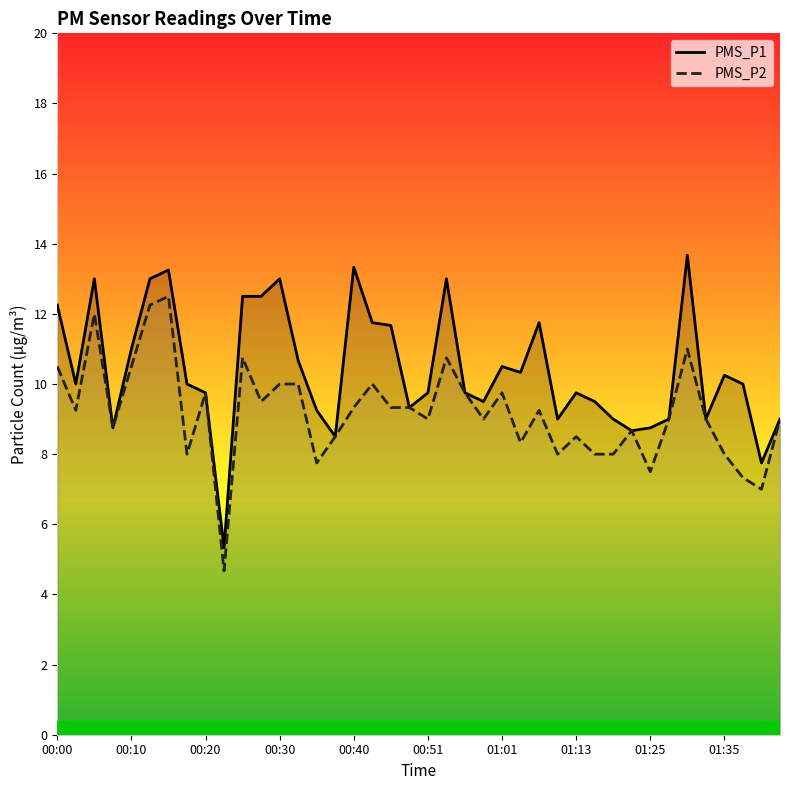

The value of PMS_P2 at 01:10 is 1.7. True or false?

False